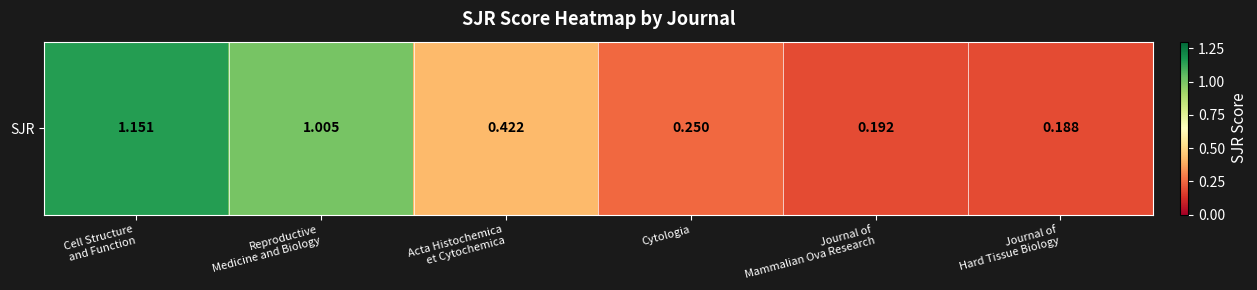

The chart shows a value of 0.1 at Cytologia. True or false?

False